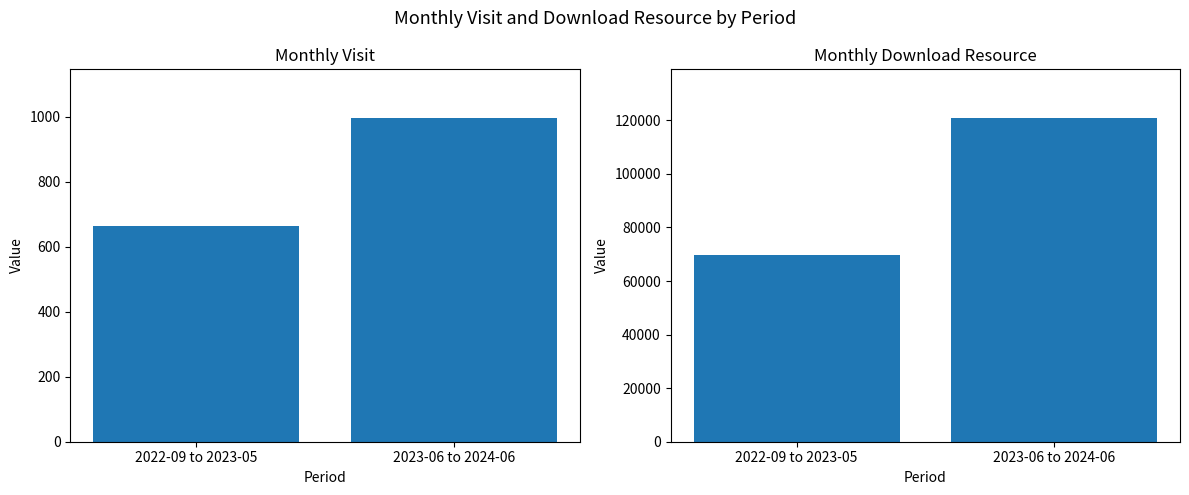

At which label does monthly_visit reach its peak?

2023-06 to 2024-06